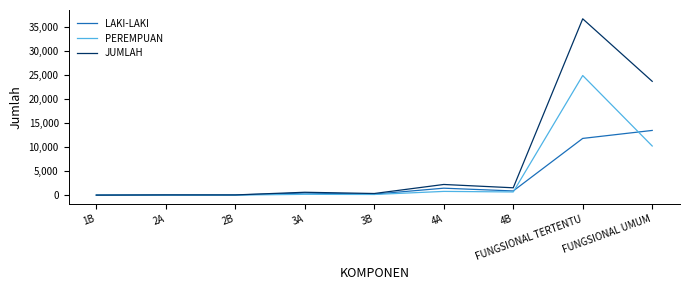

Is it true that LAKI-LAKI equals 22156 at FUNGSIONAL UMUM?

False